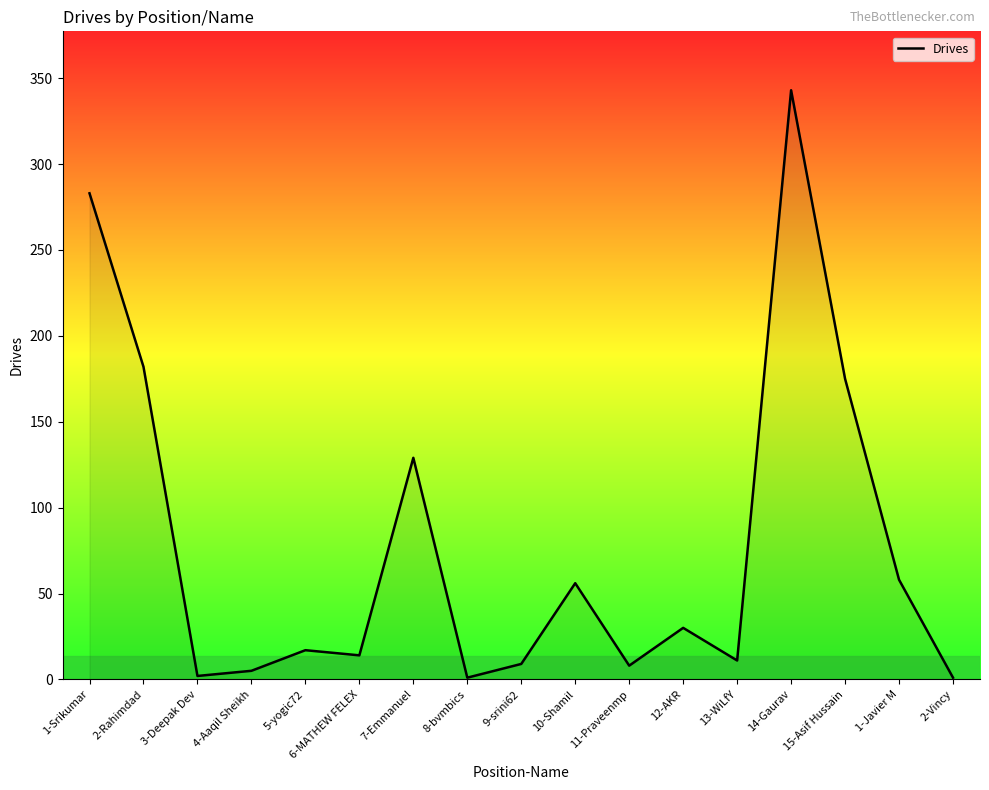

What is the change in value from 1-Srikumar to 5-yogic72?

-266